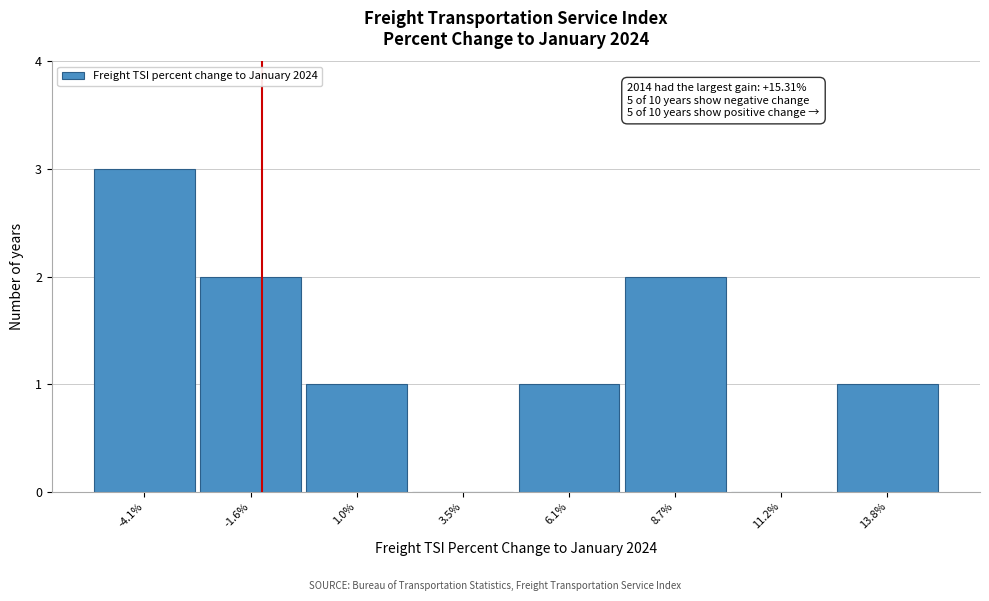

Reading left to right, list all the values displayed in this chart.

-4.1%=3	-1.6%=2	1.0%=1	3.5%=0	6.1%=1	8.7%=2	11.2%=0	13.8%=1